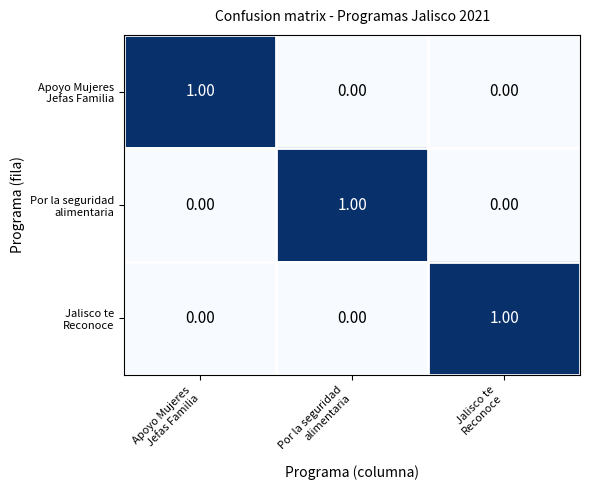

At how many categories does at least one series exceed 0?

3